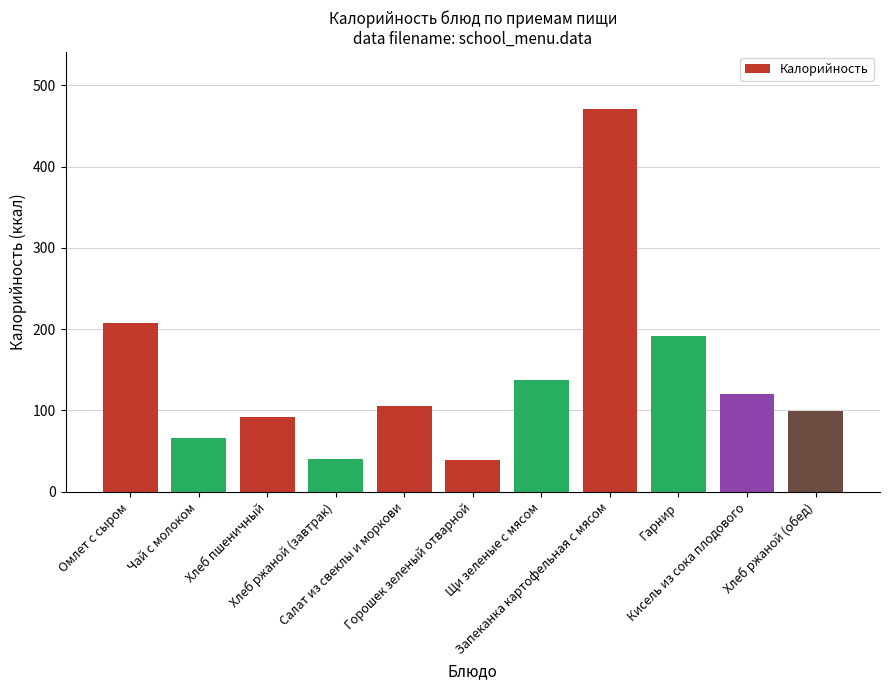

Are the bars horizontal?

No